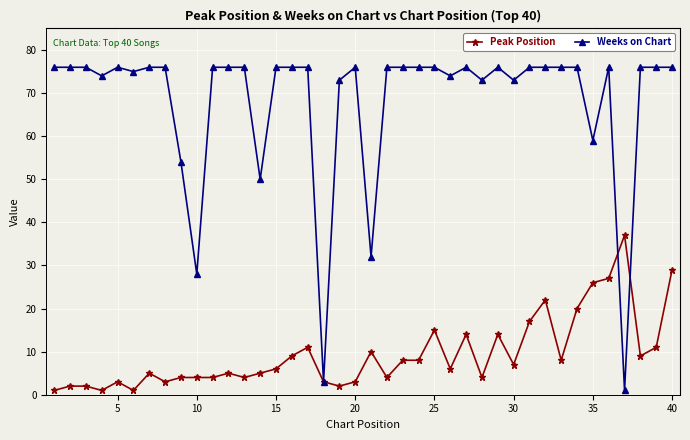

List the series in order of their overall mean, lowest first.

Peak Position, Weeks on Chart